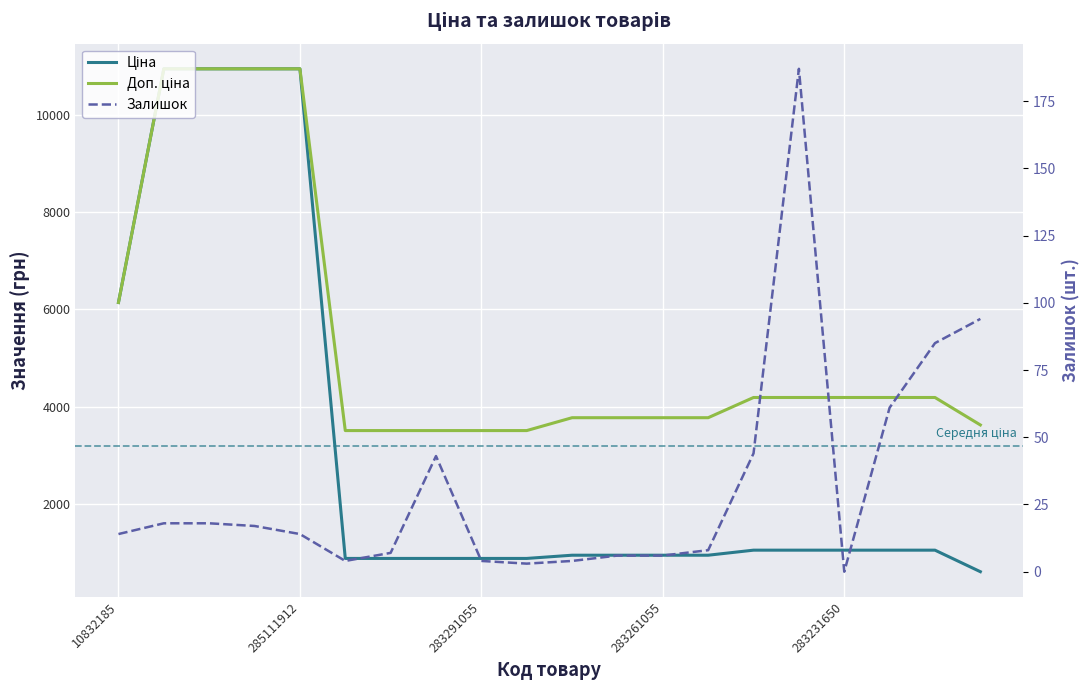

At which label does Залишок reach its peak?

15